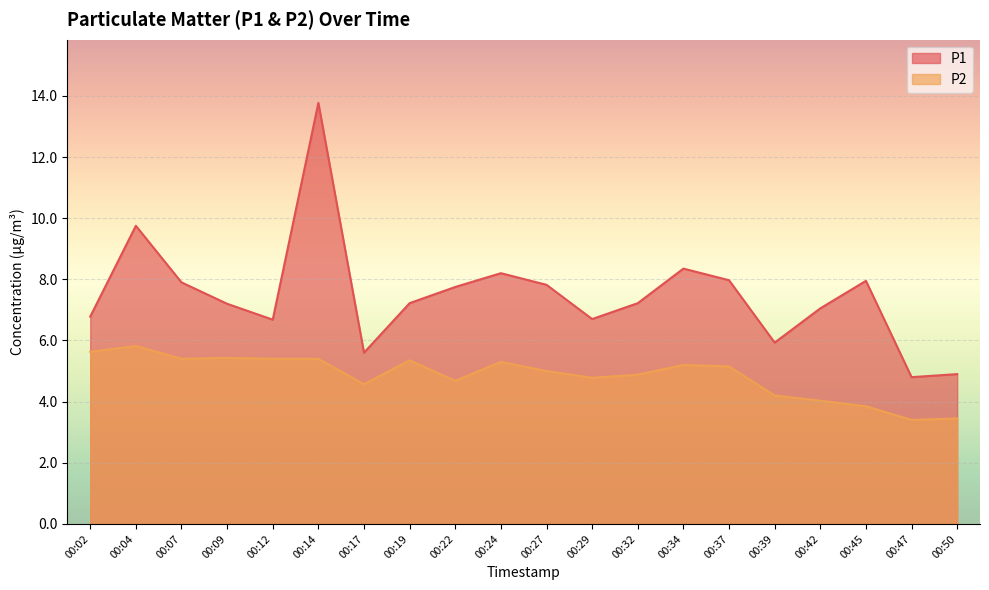

Count the number of categories in the chart.

20